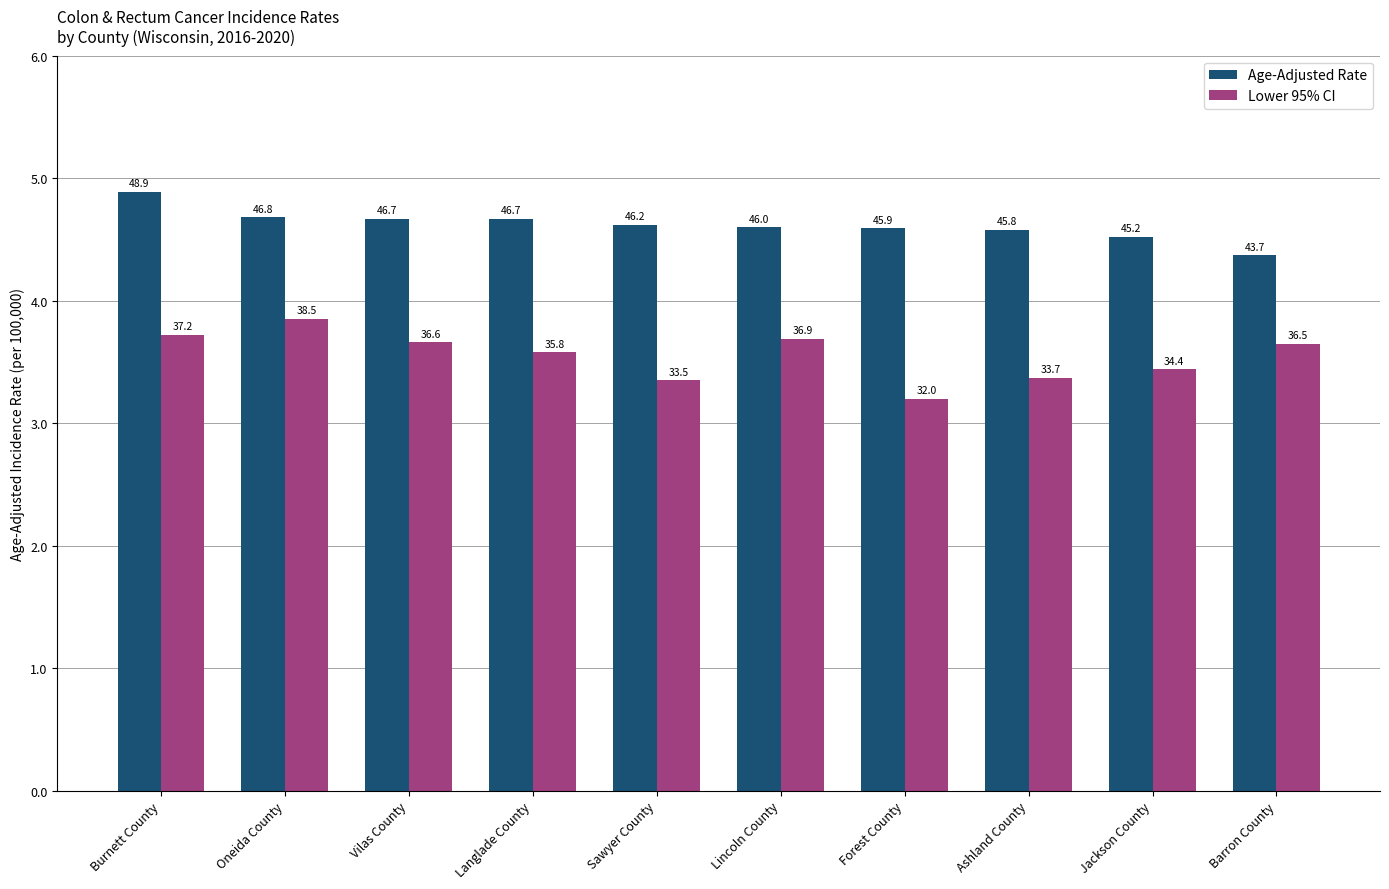

At which category is the sum across all series the highest?

Burnett County